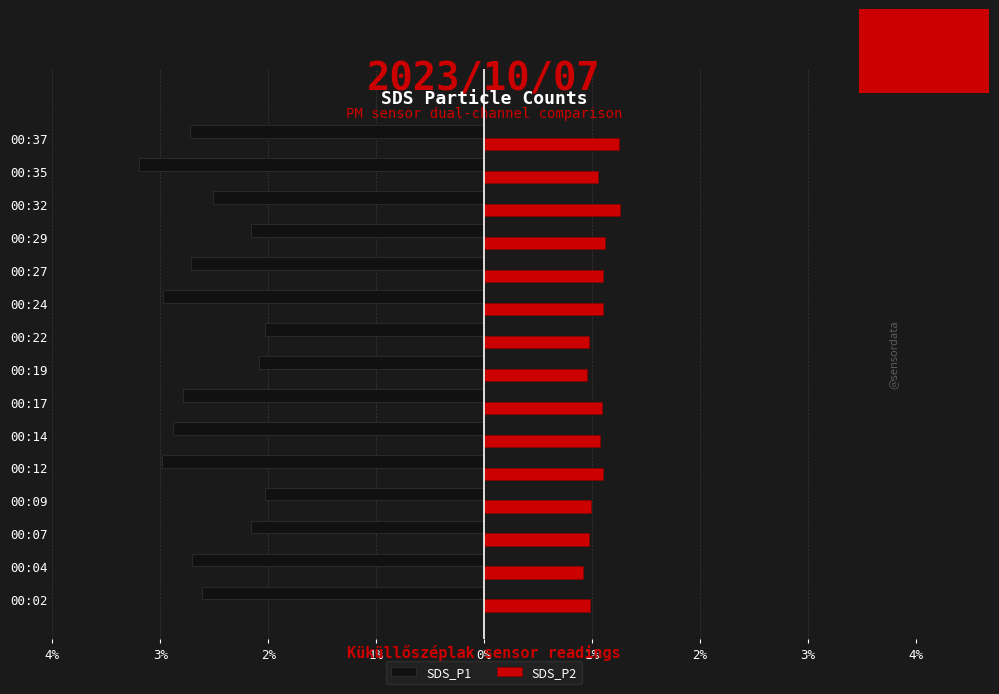

What are all the series names shown in the legend?

SDS_P1, SDS_P2